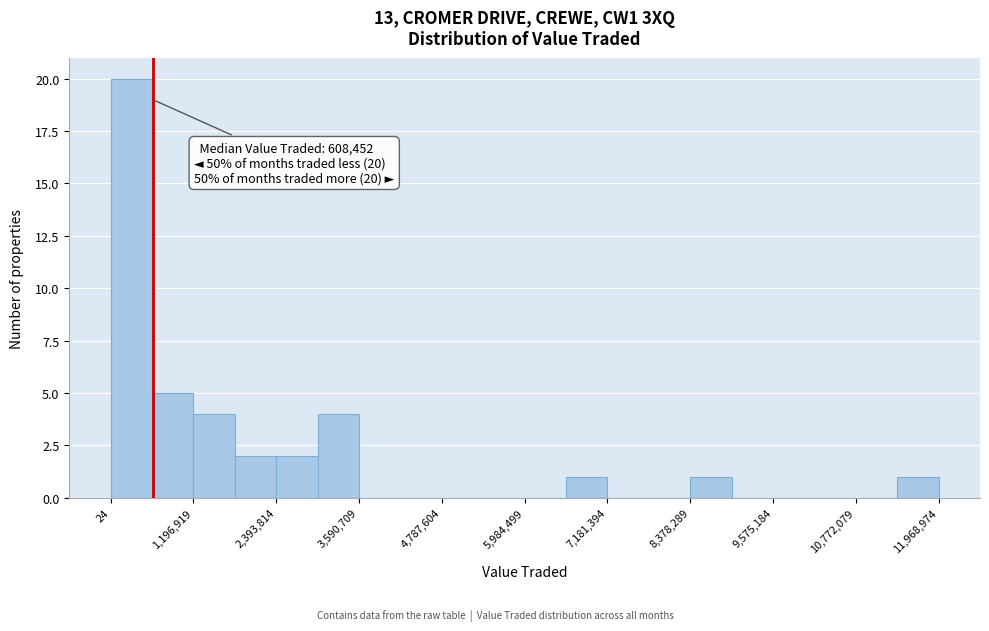

Around what value on the x-axis is the tallest bar? Give the approximate position of its centre, as read against the axis.

200000